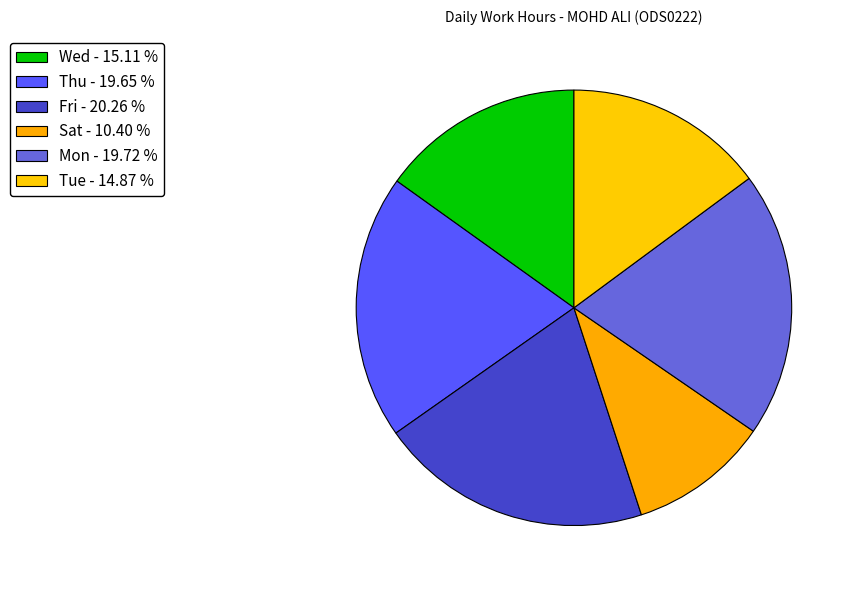

How many slices are in this pie chart?

6